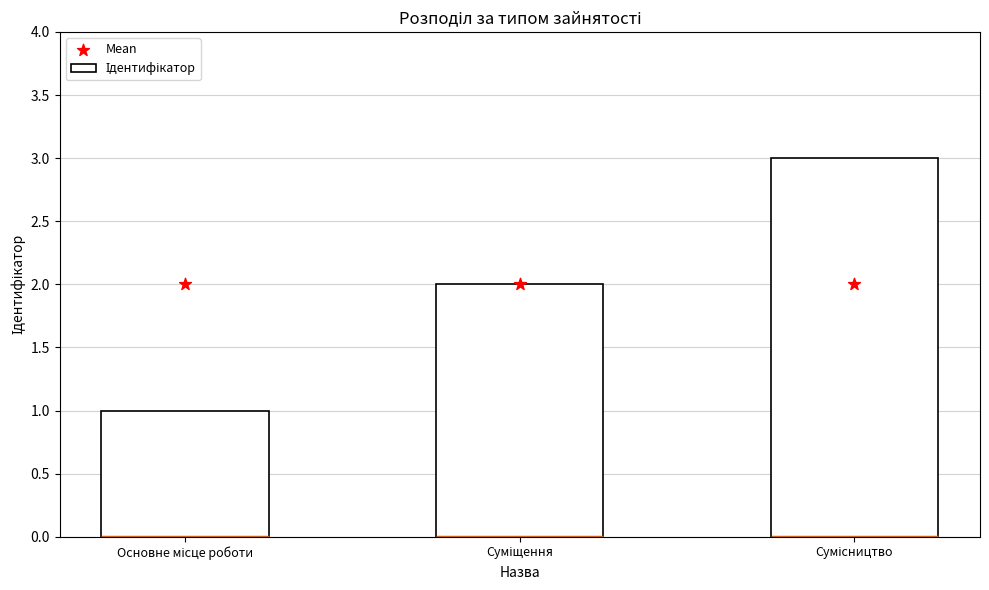

What are all the series names shown in the legend?

Ідентифікатор, Mean